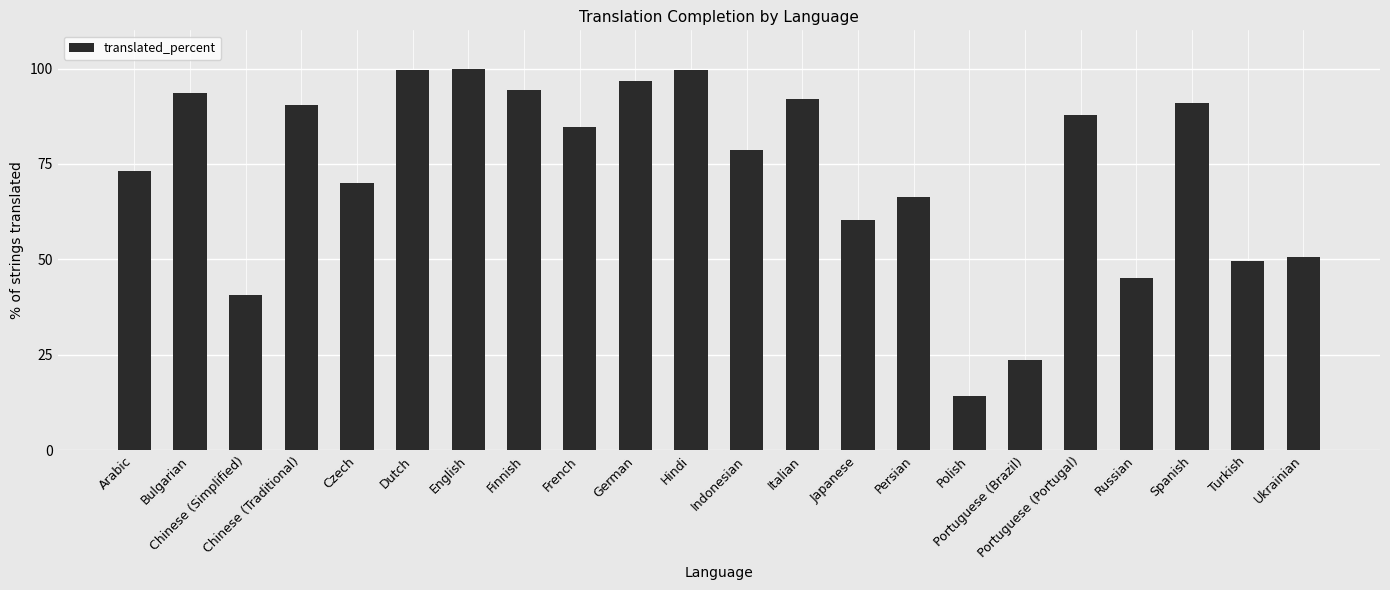

What position from the right is Dutch?

17